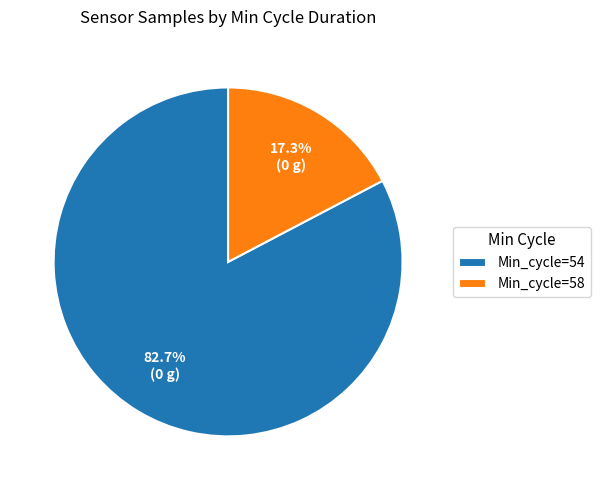

What is the ratio of the value at Min_cycle=54 to the value at Min_cycle=58?

4.8